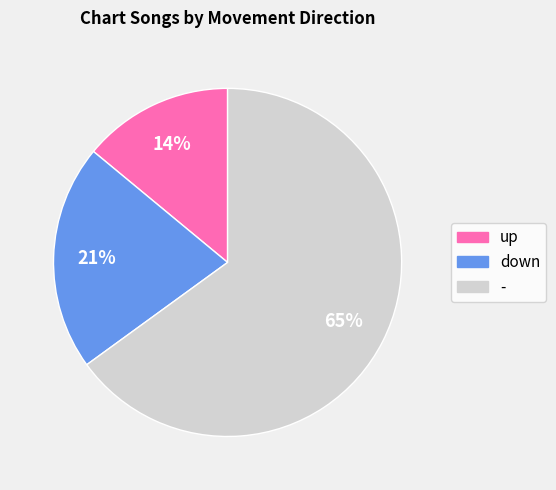

To the nearest percent, what portion does down represent?

21%